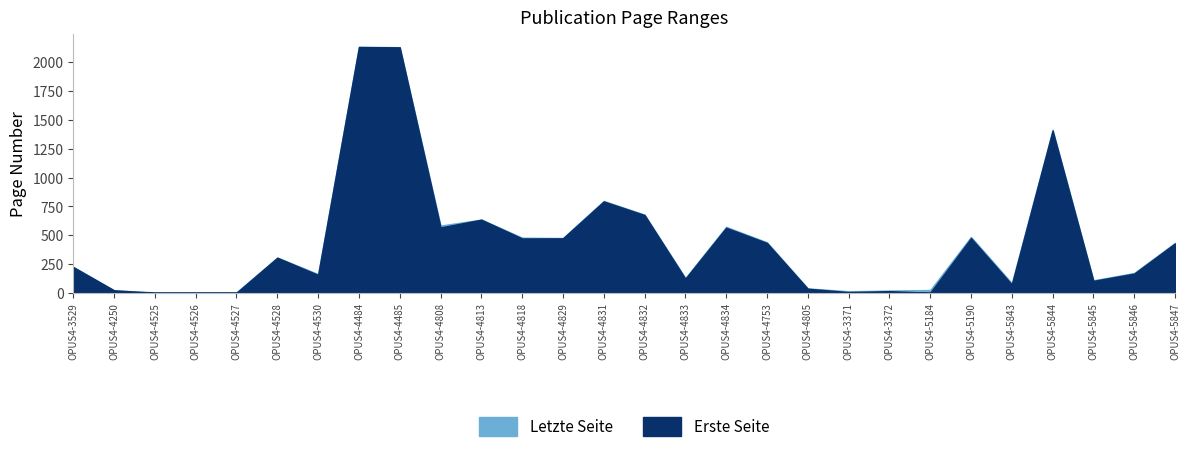

What is the difference between the highest and lowest values at OPUS4-5846?

6